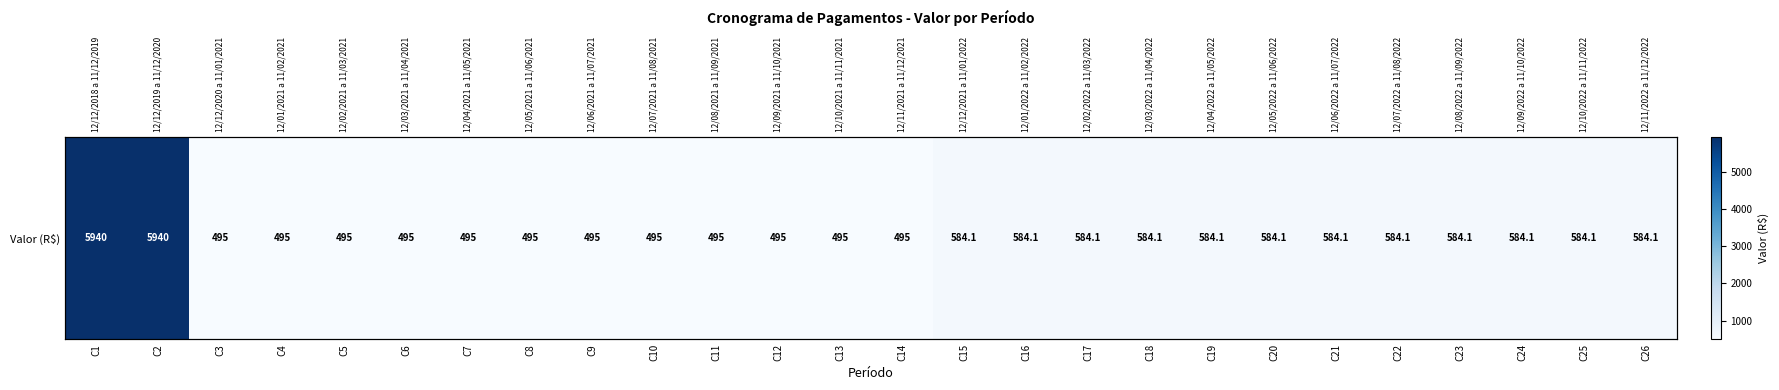

What is the smallest value displayed?

495.0